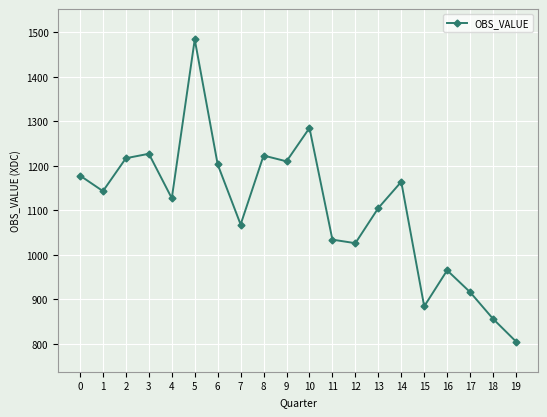

The chart shows a value of 1127 at 4. True or false?

True